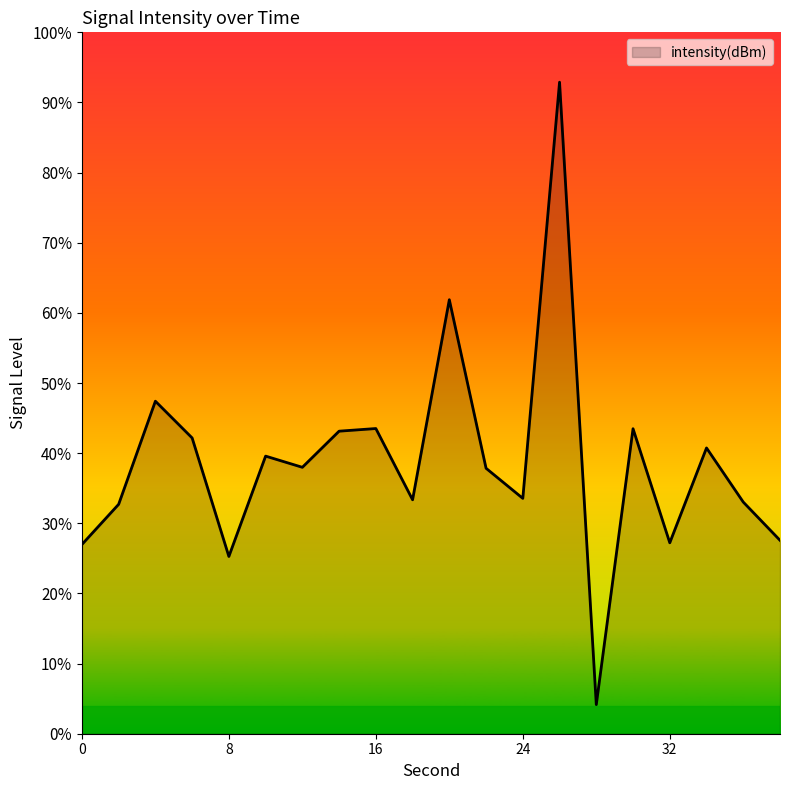

What is the difference between the values at 6 and 34?

0.9